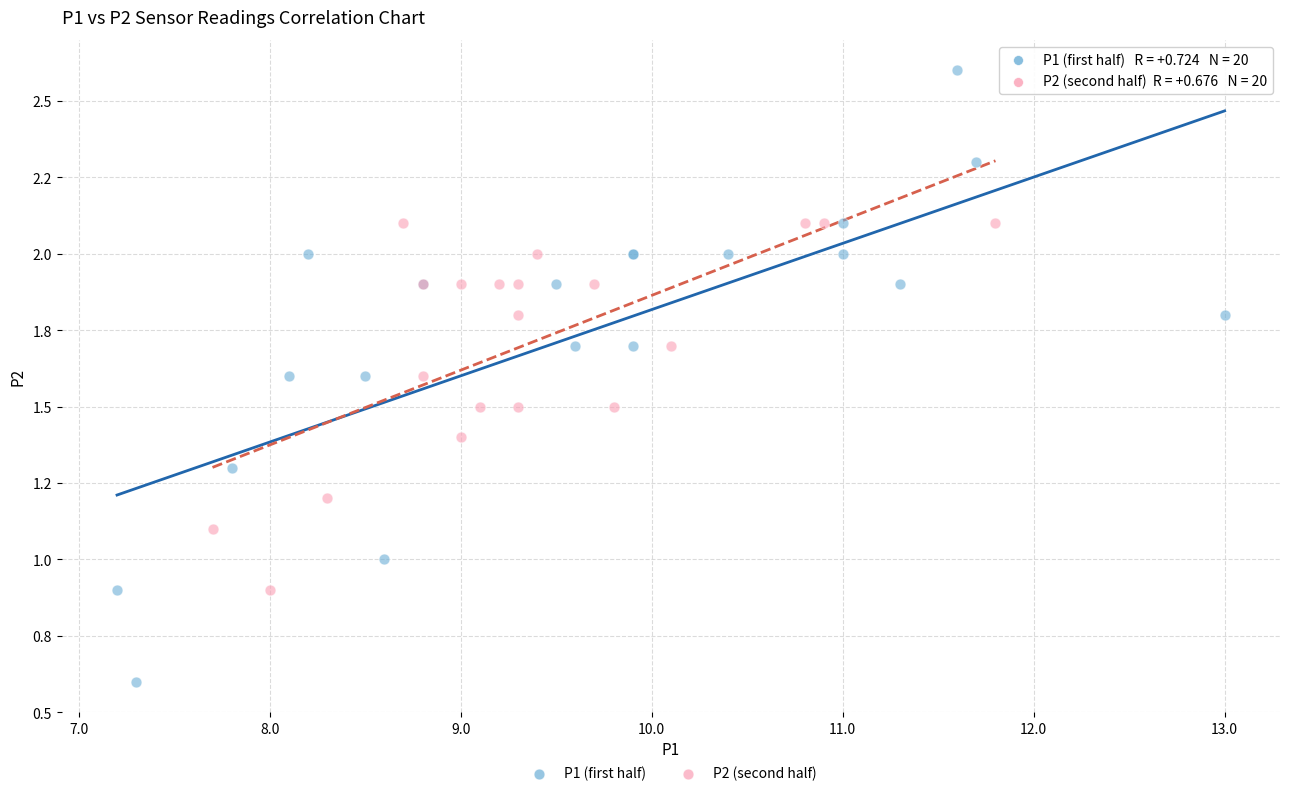

Which series reaches the minimum Y coordinate?

P1 (first half)